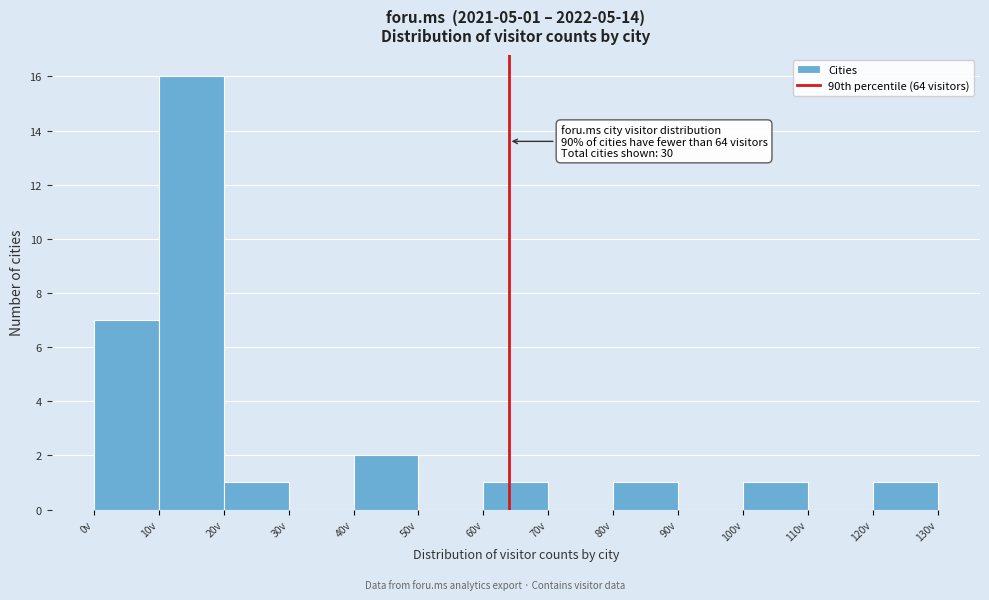

Over which range of the x-axis is the bar tallest?

10 to 20